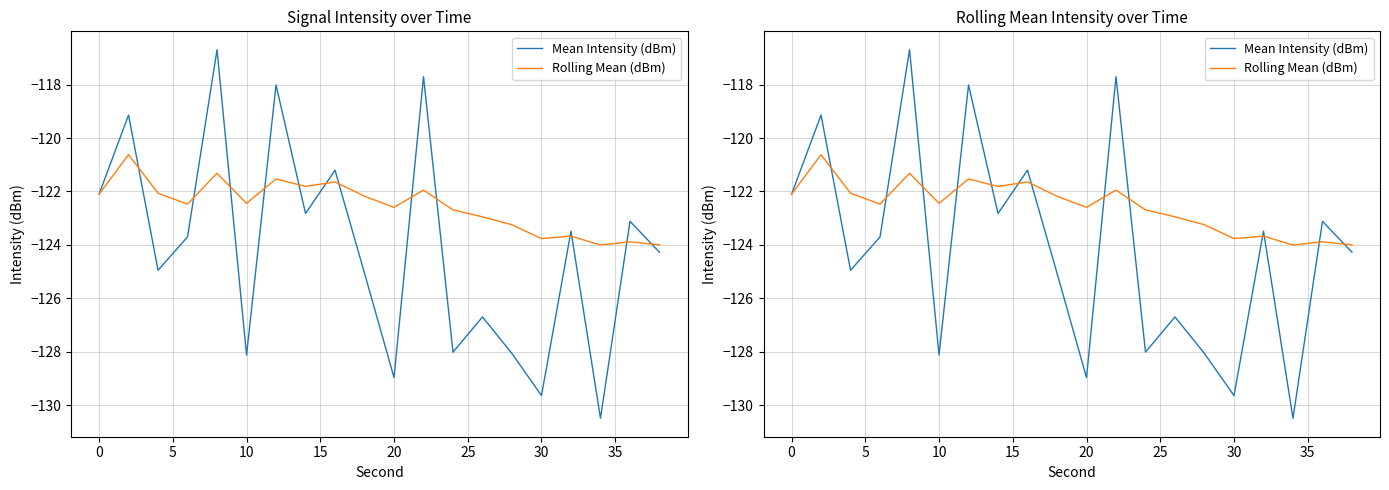

Rank the series at 10 from highest to lowest value.

Rolling Mean (dBm), Mean Intensity (dBm)